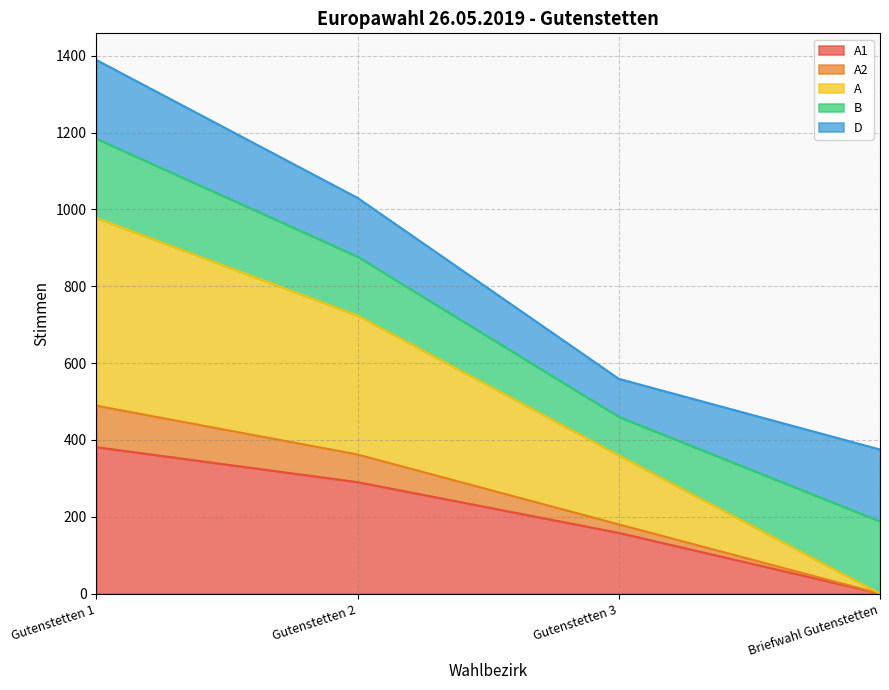

The value of A1 at Gutenstetten 3 is 158. True or false?

True